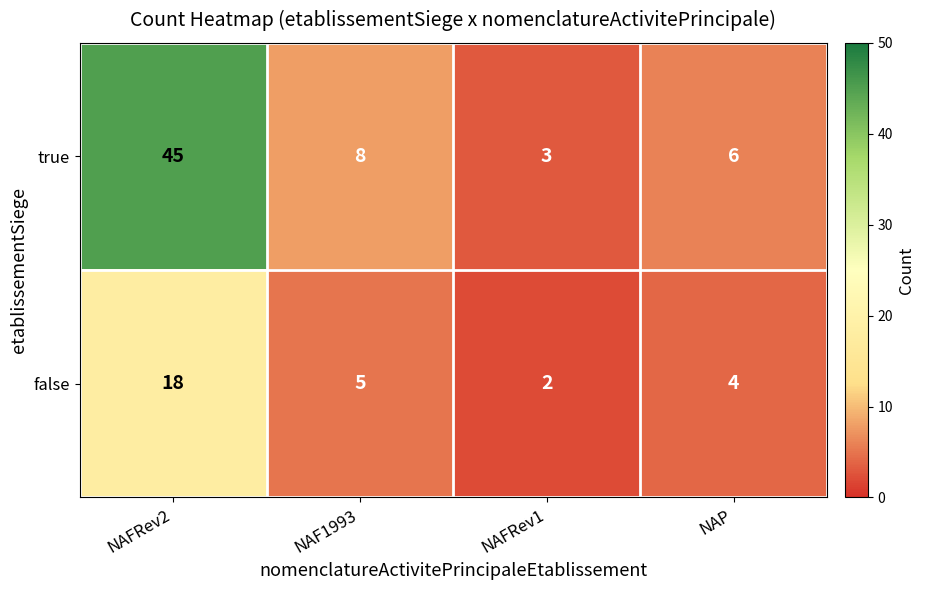

Is the value of true at NAP greater than the value of false at NAFRev1?

Yes